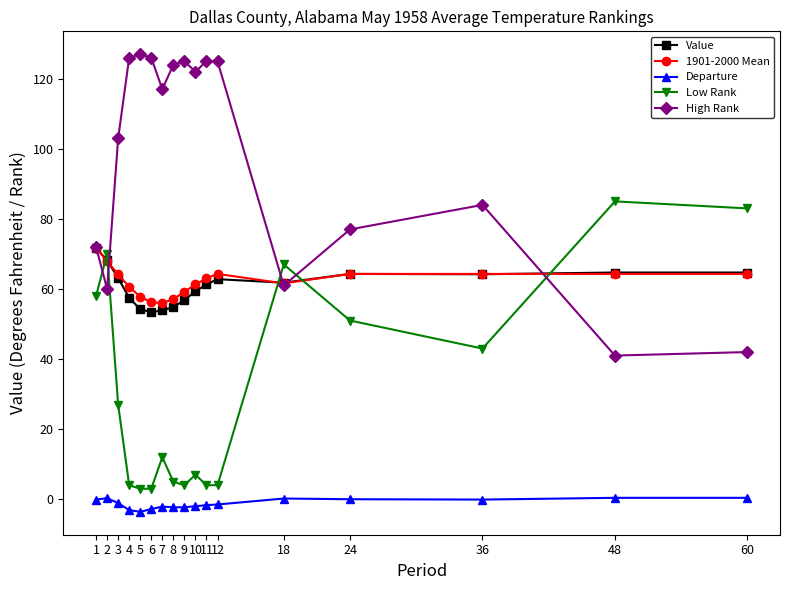

At how many categories does at least one series exceed 47?

17